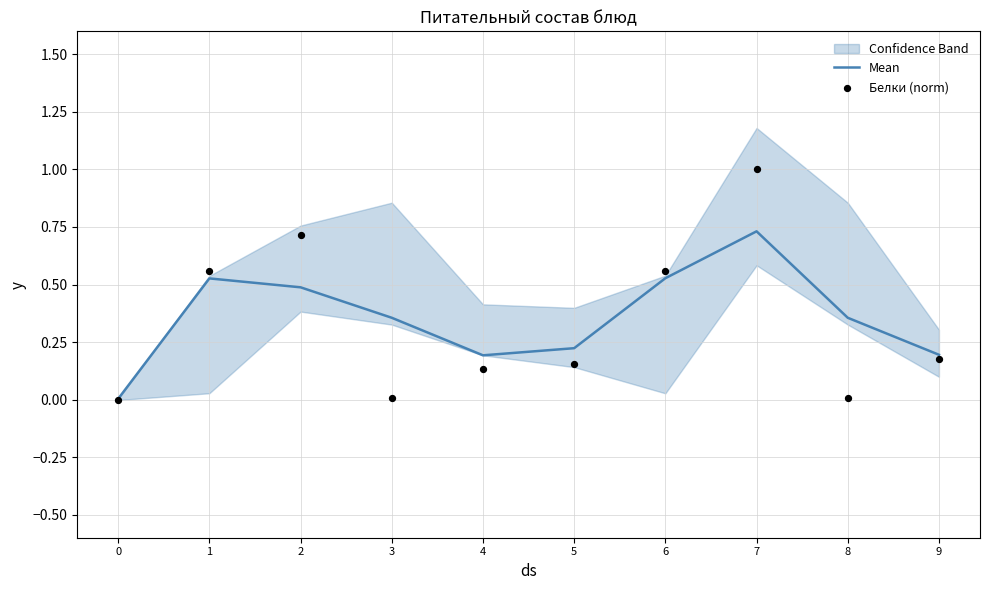

What are all the series names shown in the legend?

Mean, Белки (norm)